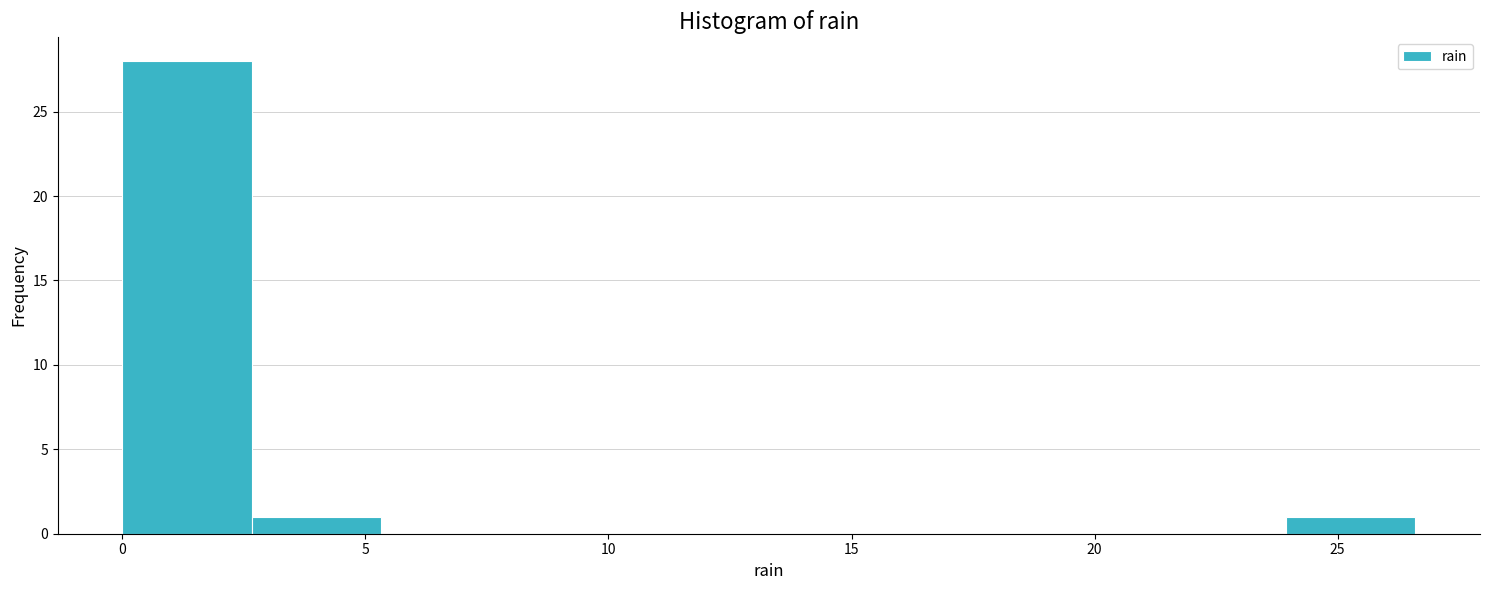

How tall is the bar that spans 2.5 to 5.5 on the x-axis? Neither the bar edges nor the heights are printed on the chart, so give them approximately, as read against the axes.

1